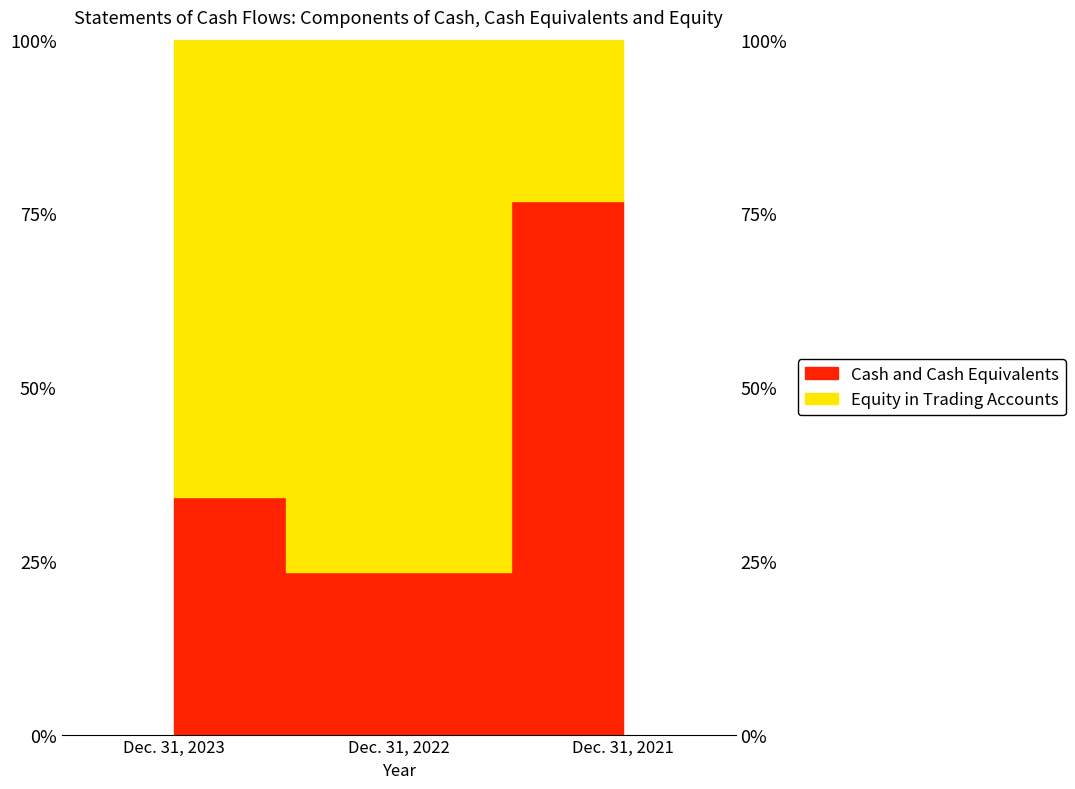

At which label is the value closest to 0?

Dec. 31, 2022